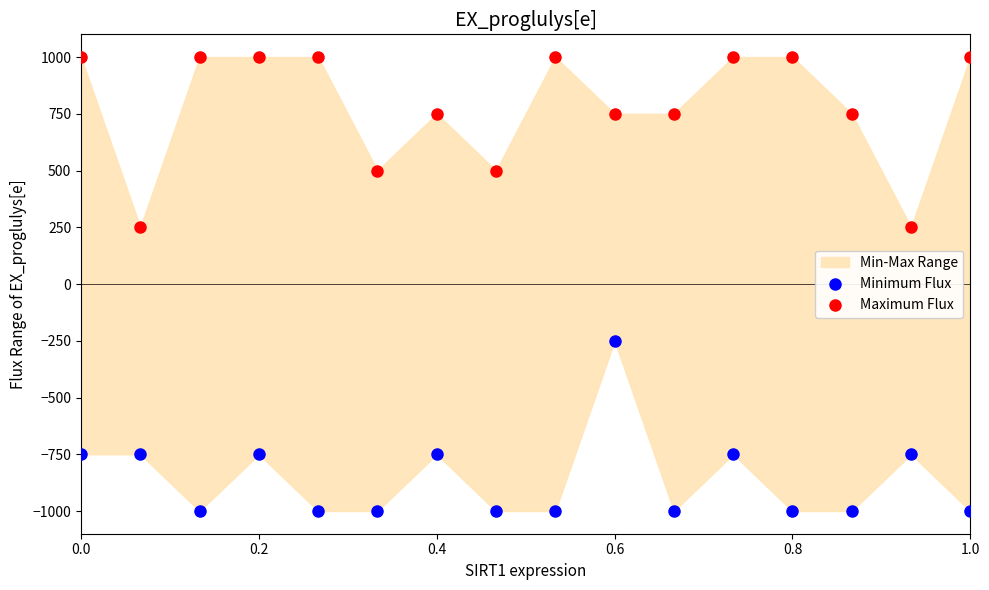

Which series contains the lowest Y value?

Minimum Flux